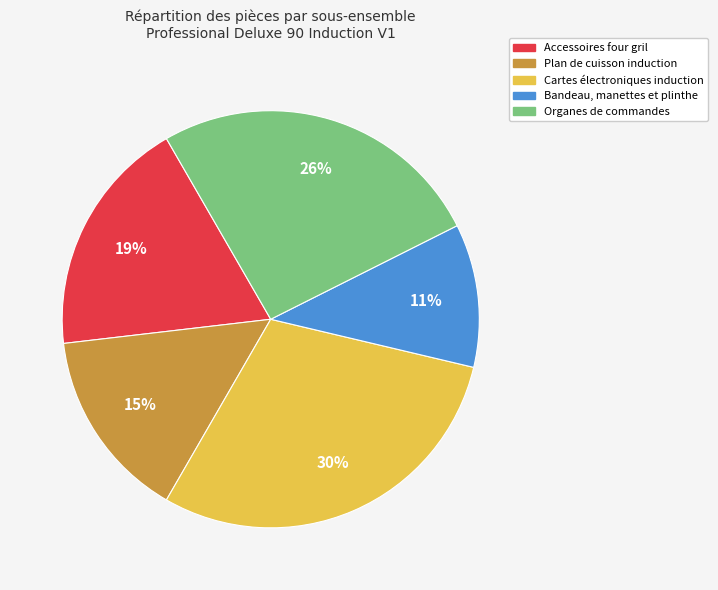

Does Cartes électroniques induction account for over 50% of the chart?

No